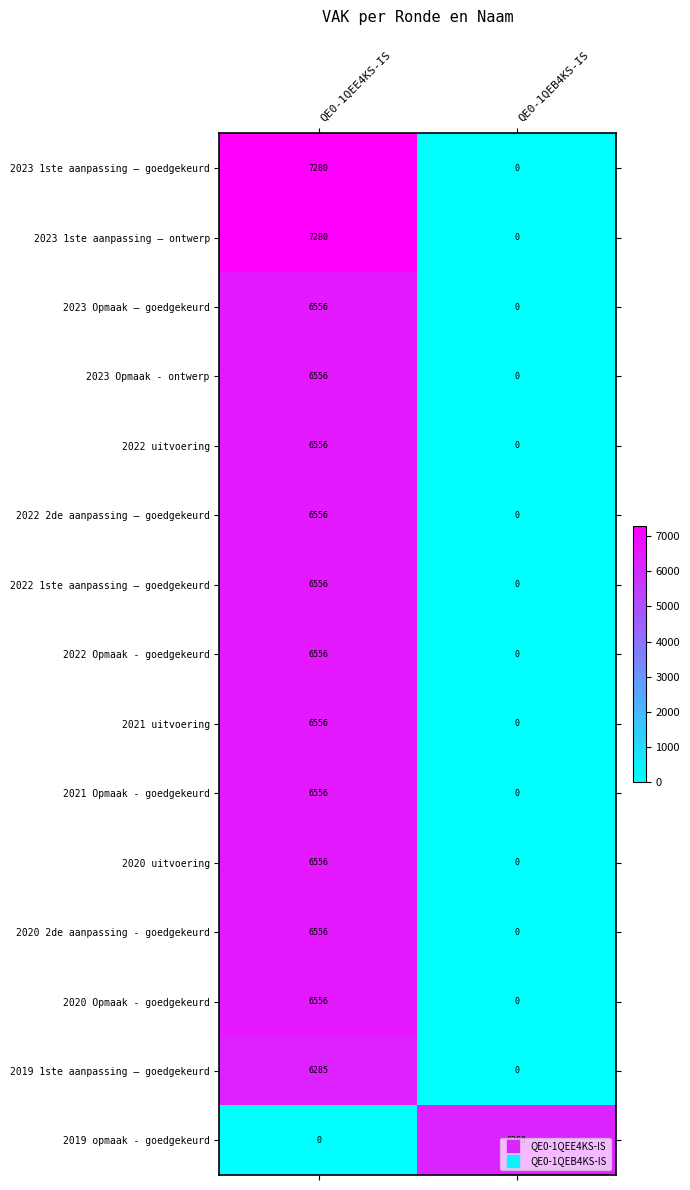

Count the number of data series in this chart.

15